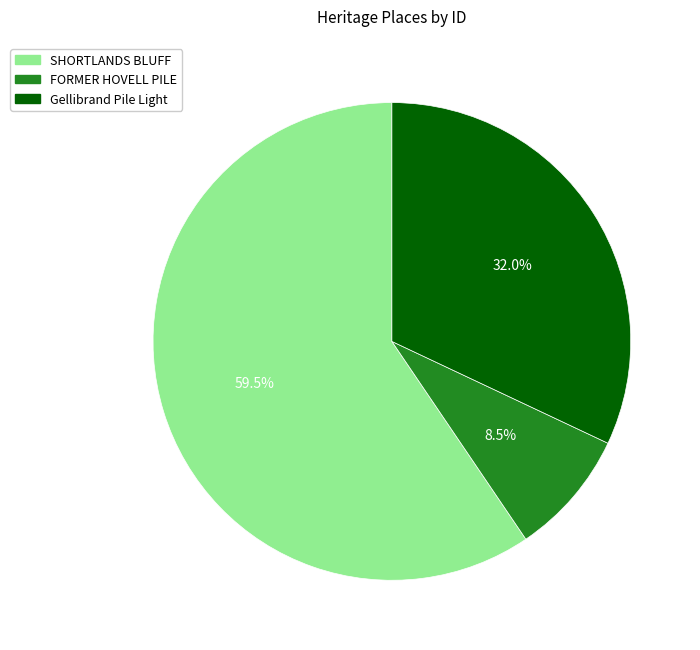

Which has a higher value, FORMER HOVELL PILE or SHORTLANDS BLUFF?

SHORTLANDS BLUFF